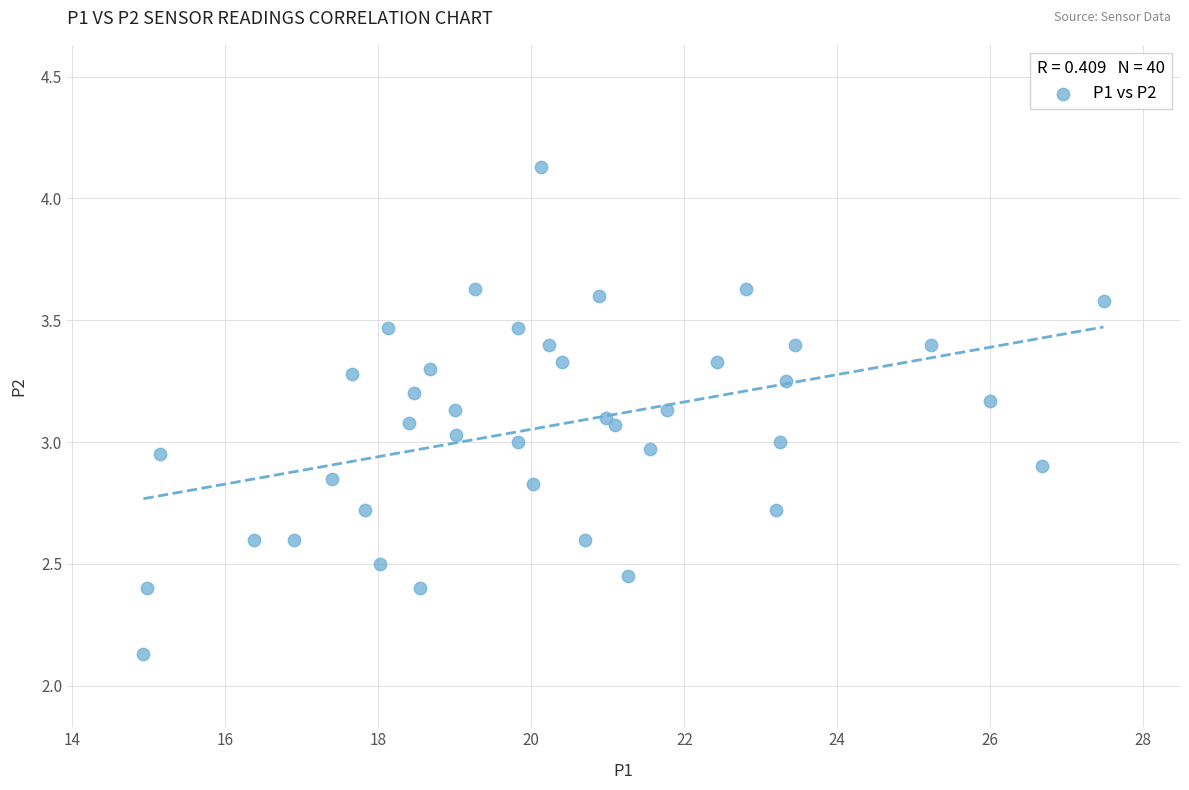

What is the range of X values (max minus min)?

12.6